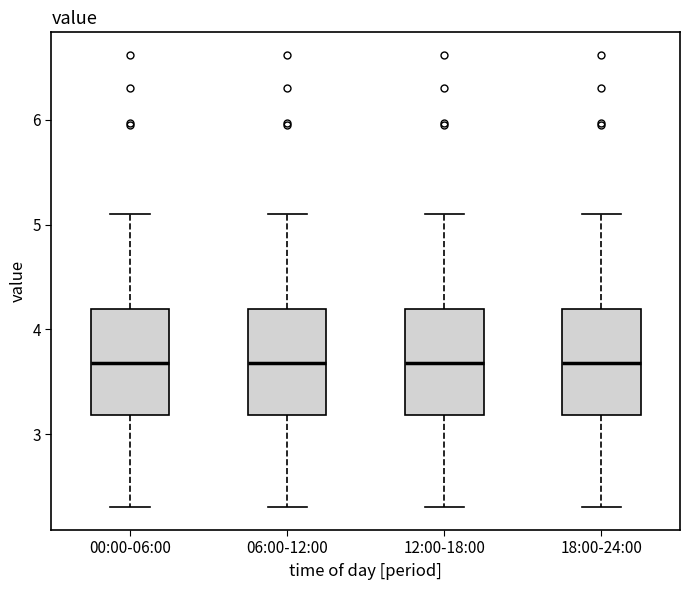

Reading left to right, transcribe this box plot: for each box, give where its median line is, the range the box spans, and where its two whiskers end, as read against the y-axis. The values are not printed on the chart, so give them approximately, as read against the axis.

00:00-06:00: median 3.7, box 3.2 to 4.2, whiskers 2.3 to 5.1
06:00-12:00: median 3.7, box 3.2 to 4.2, whiskers 2.3 to 5.1
12:00-18:00: median 3.7, box 3.2 to 4.2, whiskers 2.3 to 5.1
18:00-24:00: median 3.7, box 3.2 to 4.2, whiskers 2.3 to 5.1